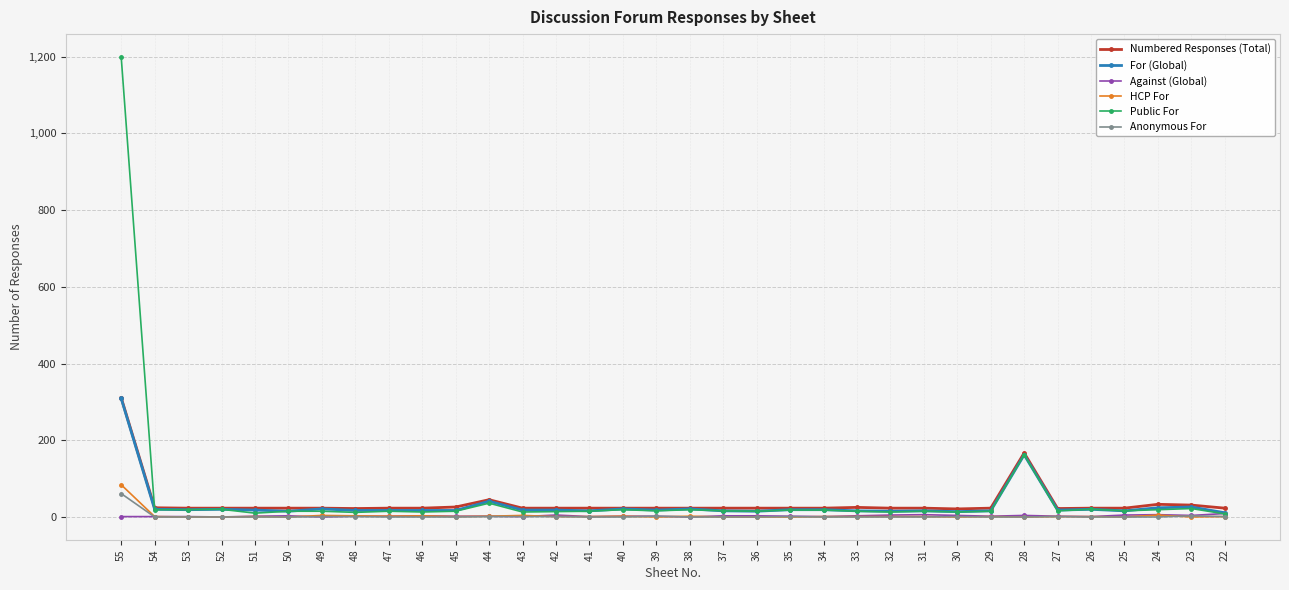

Which series has the widest spread of values?

Public For